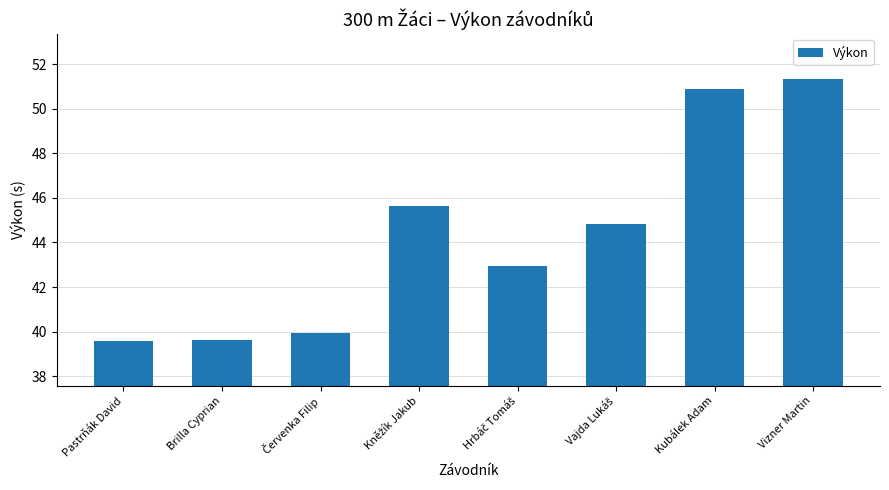

What is the sum of the values at Pastrňák David and Brilla Cyprian?

79.2